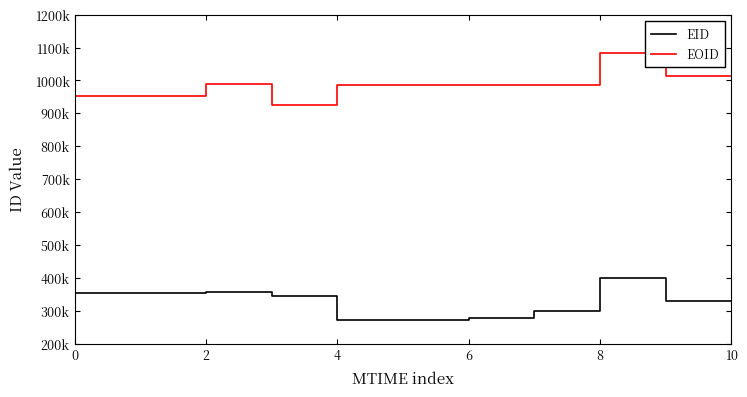

What is the label of the 3rd point from the left?

2